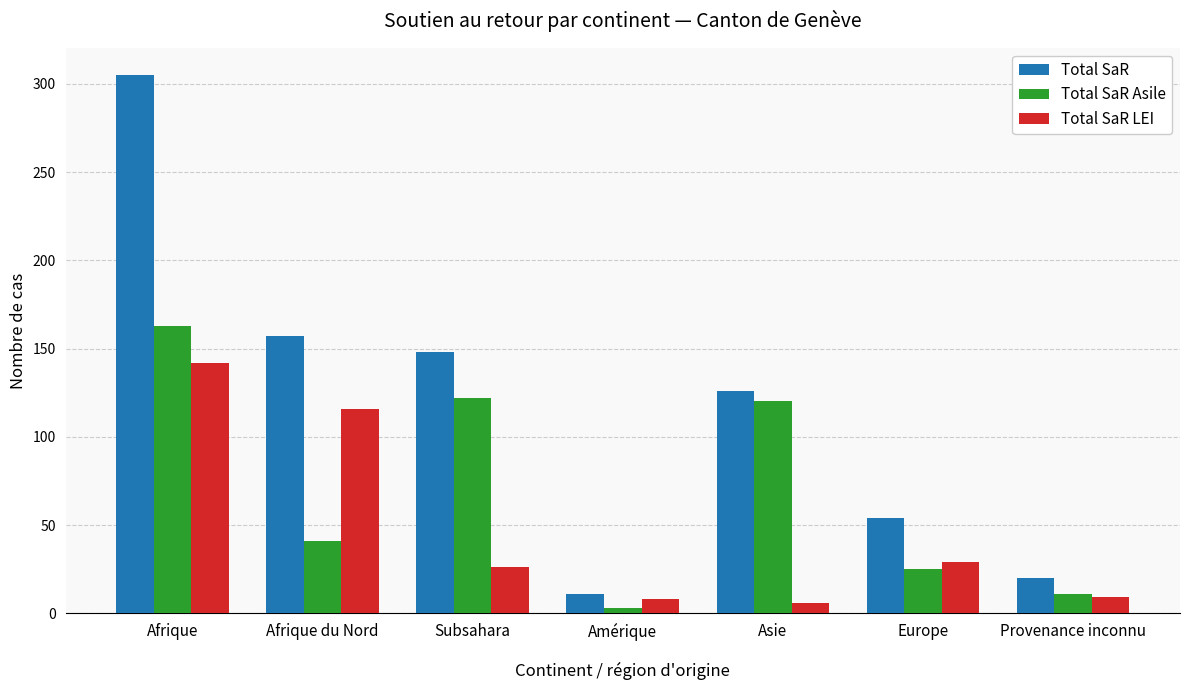

What is the sum of the Total SaR LEI values at Amérique and Subsahara?

34